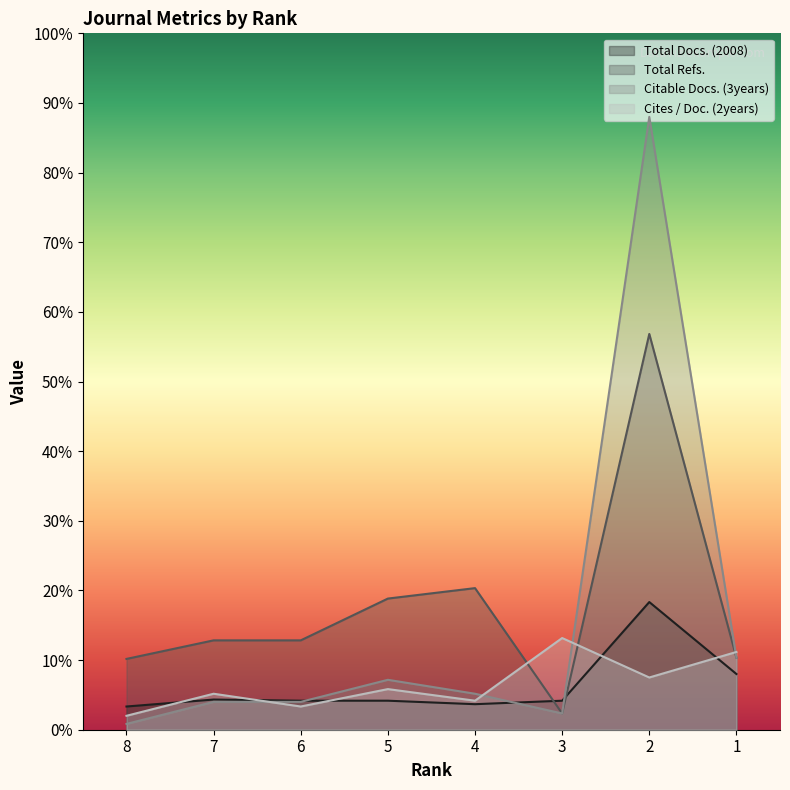

True or false: Total Docs. (2008) has more than 1 points higher than both neighbors.

True